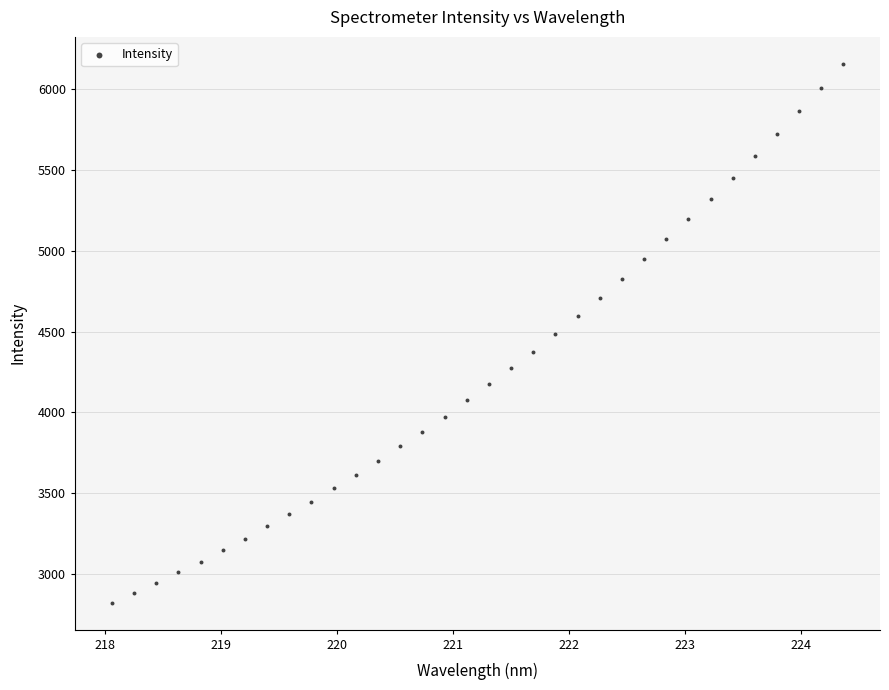

What is the range of Y values (max minus min)?

3336.2